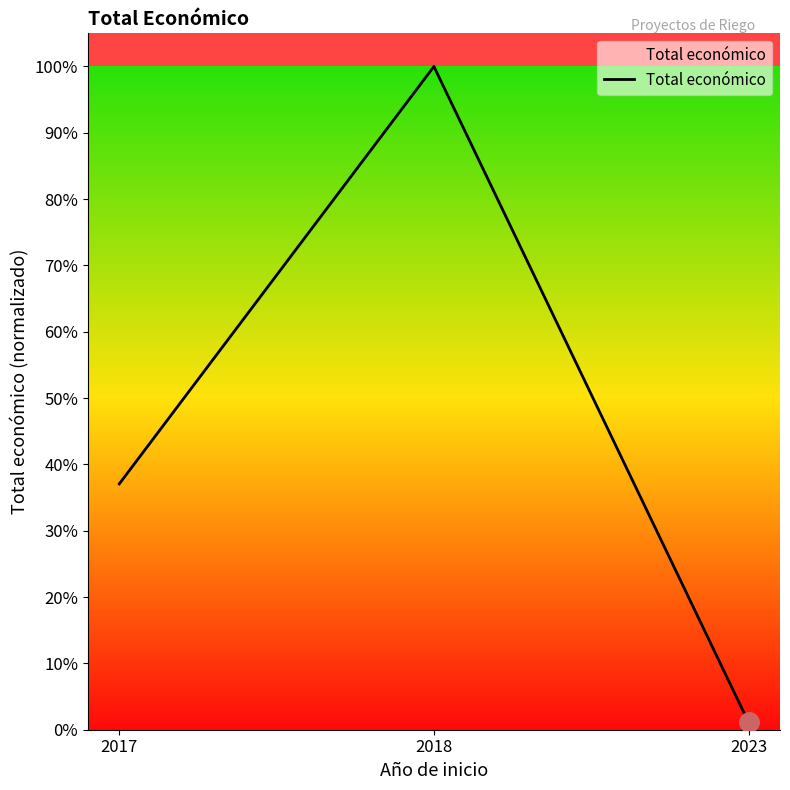

Is this an area chart (filled region under the line)?

Yes